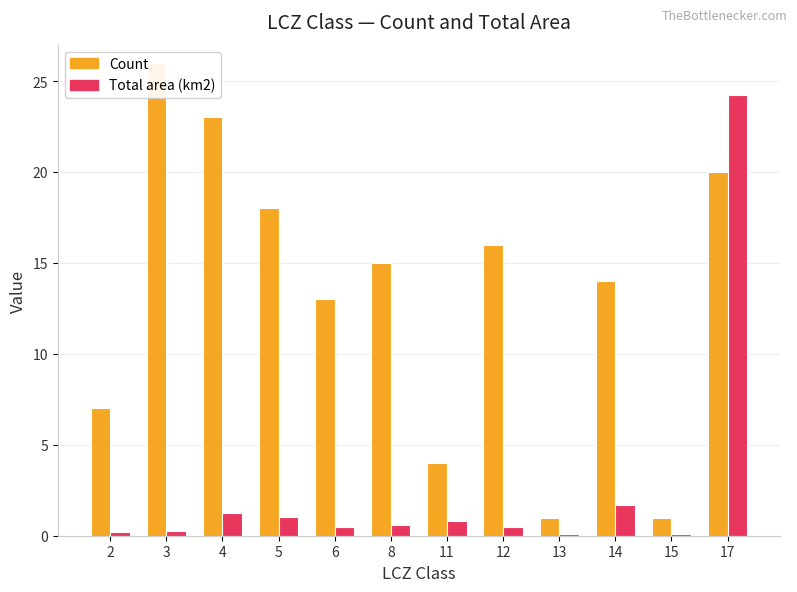

Where is Total area (km2) nearest to the value 12?

14